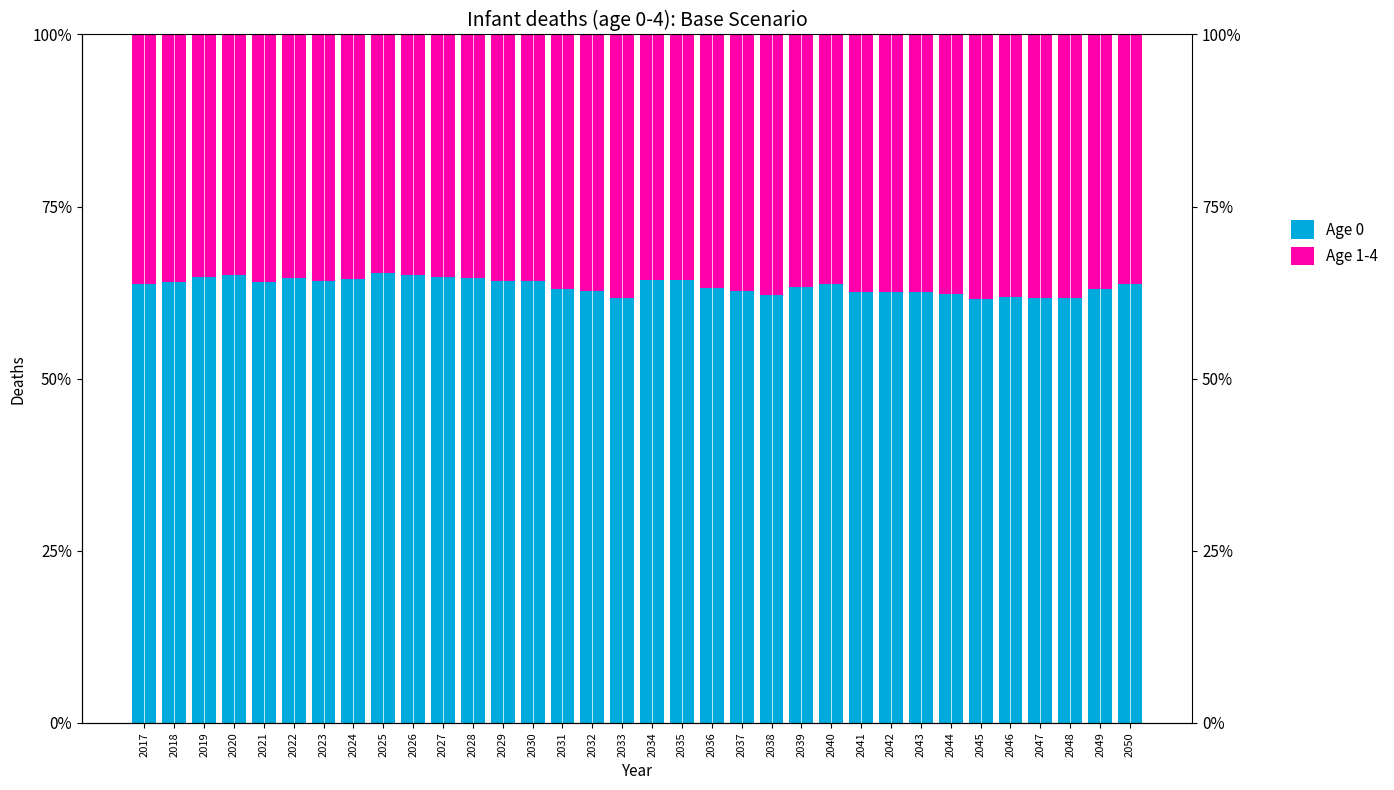

Is it true that Age 0 equals 64.1 at 2018?

True